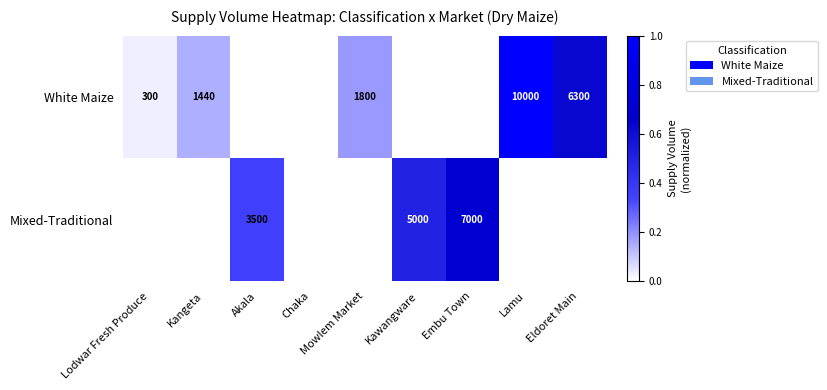

Which has a higher value, Lodwar Fresh Produce or Embu Town?

Lodwar Fresh Produce